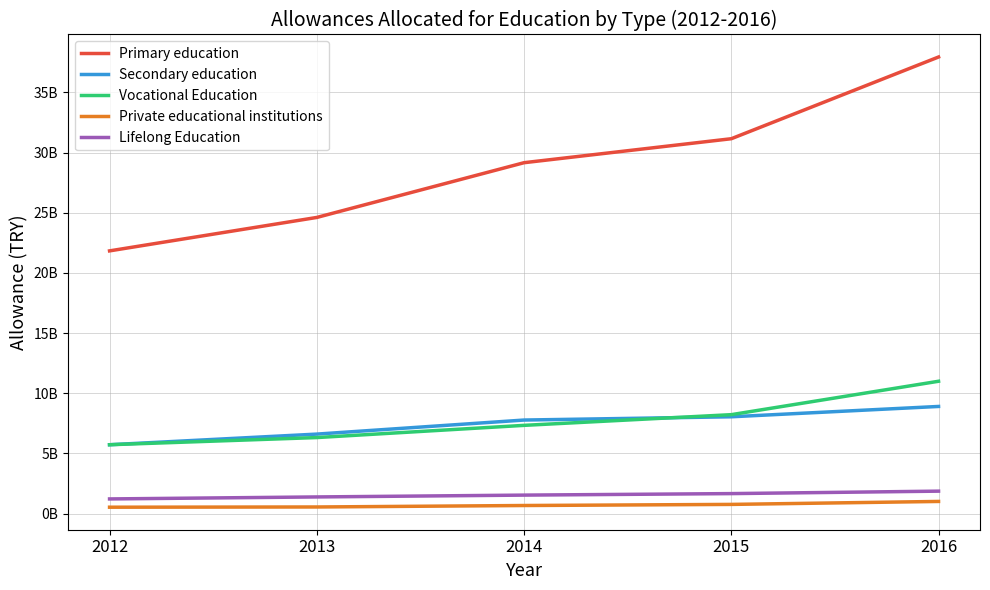

Which series has the largest total across all categories?

Primary education